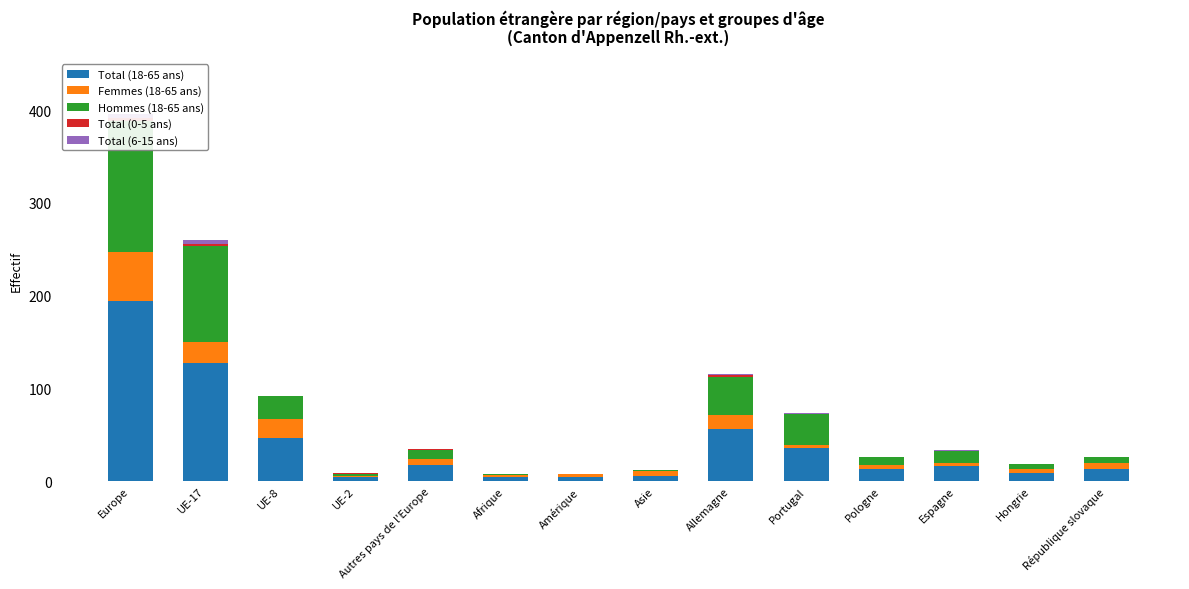

What are all the series names shown in the legend?

Total (18-65 ans), Femmes (18-65 ans), Hommes (18-65 ans), Total (0-5 ans), Total (6-15 ans)